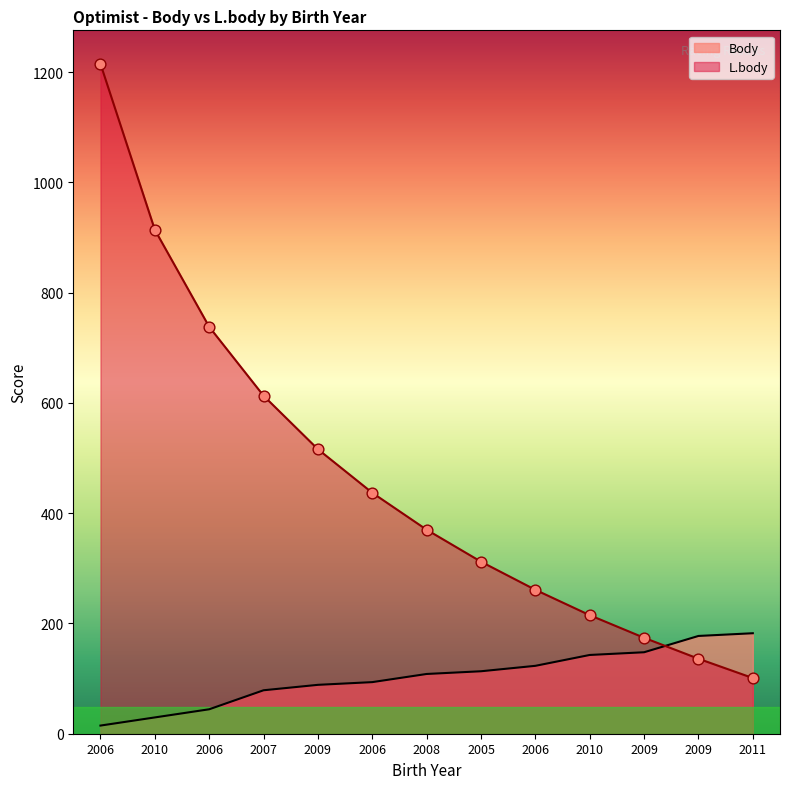

Which series reaches the maximum Y coordinate?

L.body